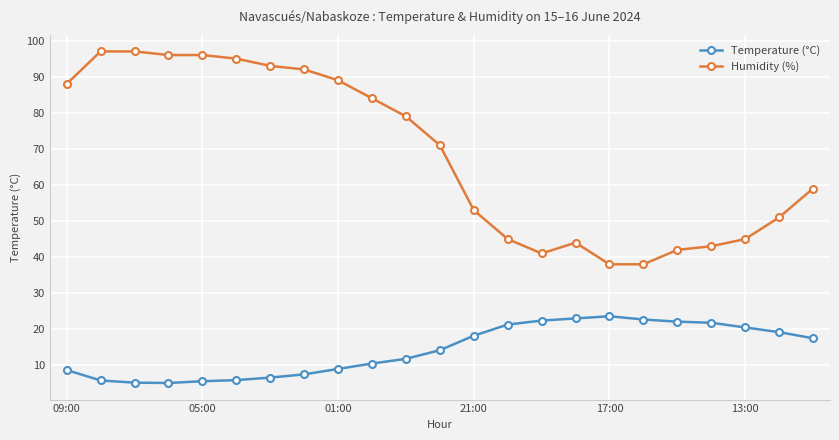

What is the value of the Humidity (%) point at the 11th from the left?

79.0